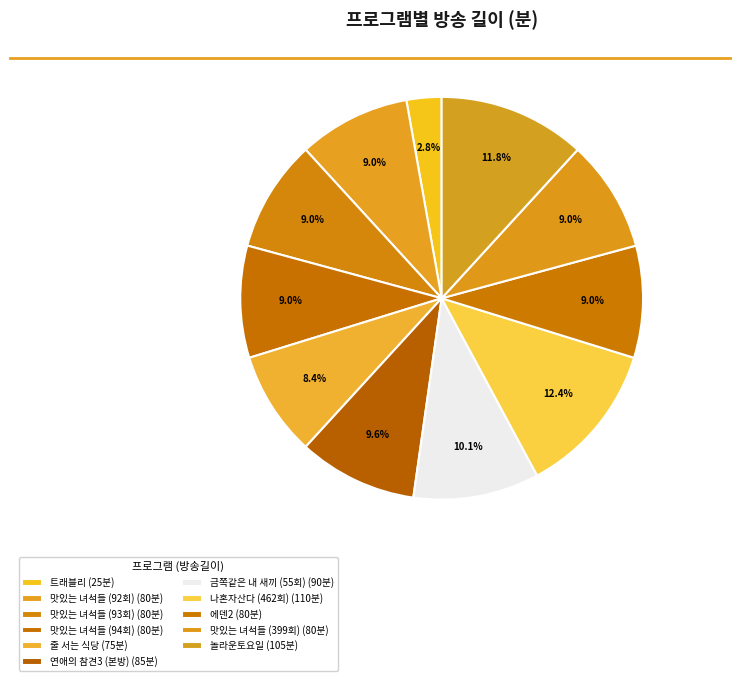

Rank the categories by value from highest to lowest.

나혼자산다 (462회), 놀라운토요일, 금쪽같은 내 새끼 (55회), 연애의 참견3 (본방), 맛있는 녀석들 (92회), 맛있는 녀석들 (93회), 맛있는 녀석들 (94회), 에덴2, 맛있는 녀석들 (399회), 줄 서는 식당, 트래블리